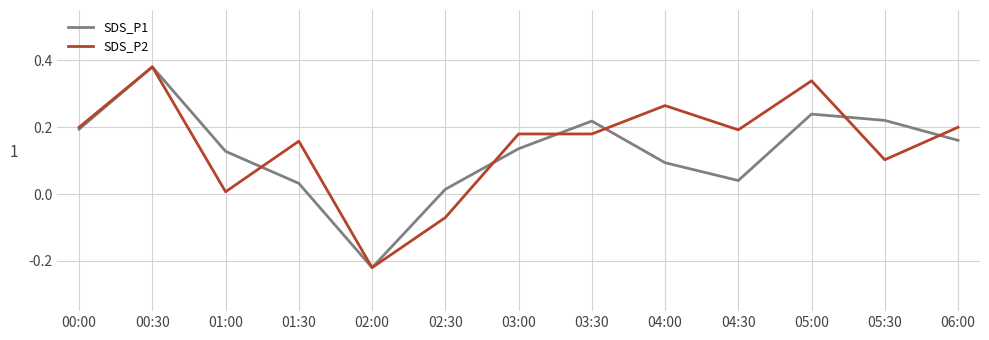

The value of SDS_P1 at 05:30 is 0.1. True or false?

False